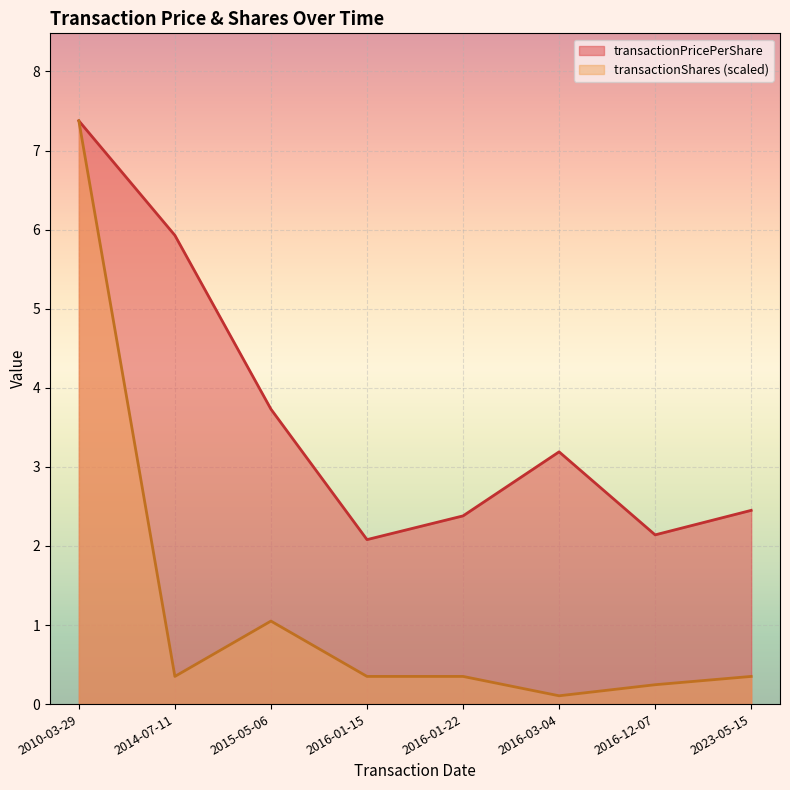

Reading right to left, list all the values displayed in this chart.

transactionPricePerShare: 2.5	2.1	3.2	2.4	2.1	3.7	5.9	7.4
transactionShares: 0.3	0.2	0.1	0.3	0.3	1.0	0.3	7.4